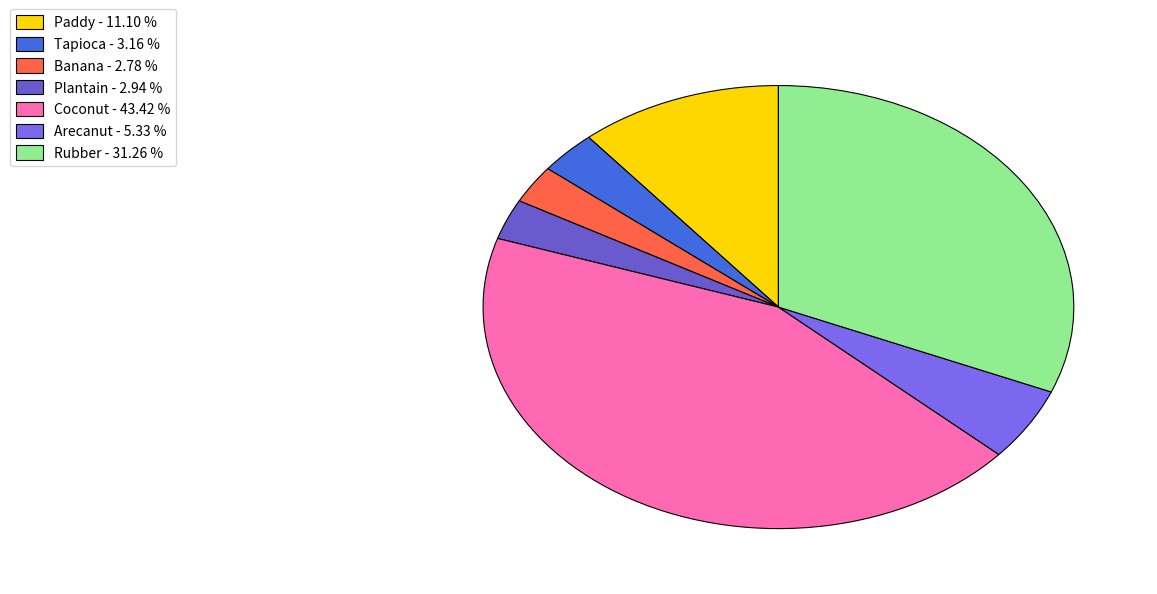

Which category has the biggest portion of the pie?

Coconut